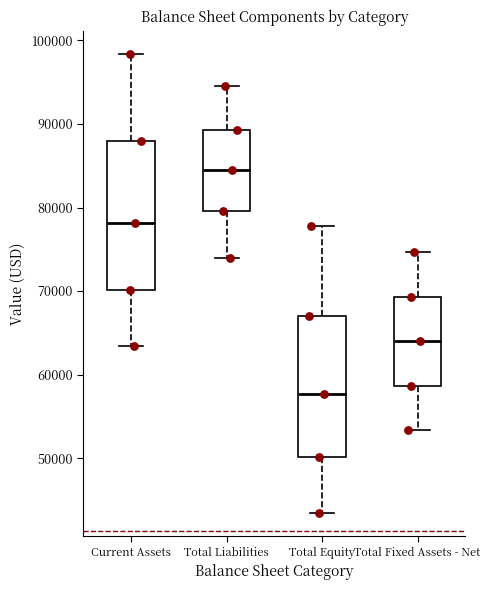

Reading left to right, read every box against the y-axis: the position of its median line, the range the box covers, and the ends of its whiskers. The values are not printed on the chart, so give them approximately, as read against the axis.

Current Assets: median 78000, box 70000 to 88000, whiskers 63000 to 98000
Total Liabilities: median 84000, box 80000 to 89000, whiskers 74000 to 95000
Total Equity: median 58000, box 50000 to 67000, whiskers 43000 to 78000
Total Fixed Assets - Net: median 64000, box 59000 to 69000, whiskers 53000 to 75000